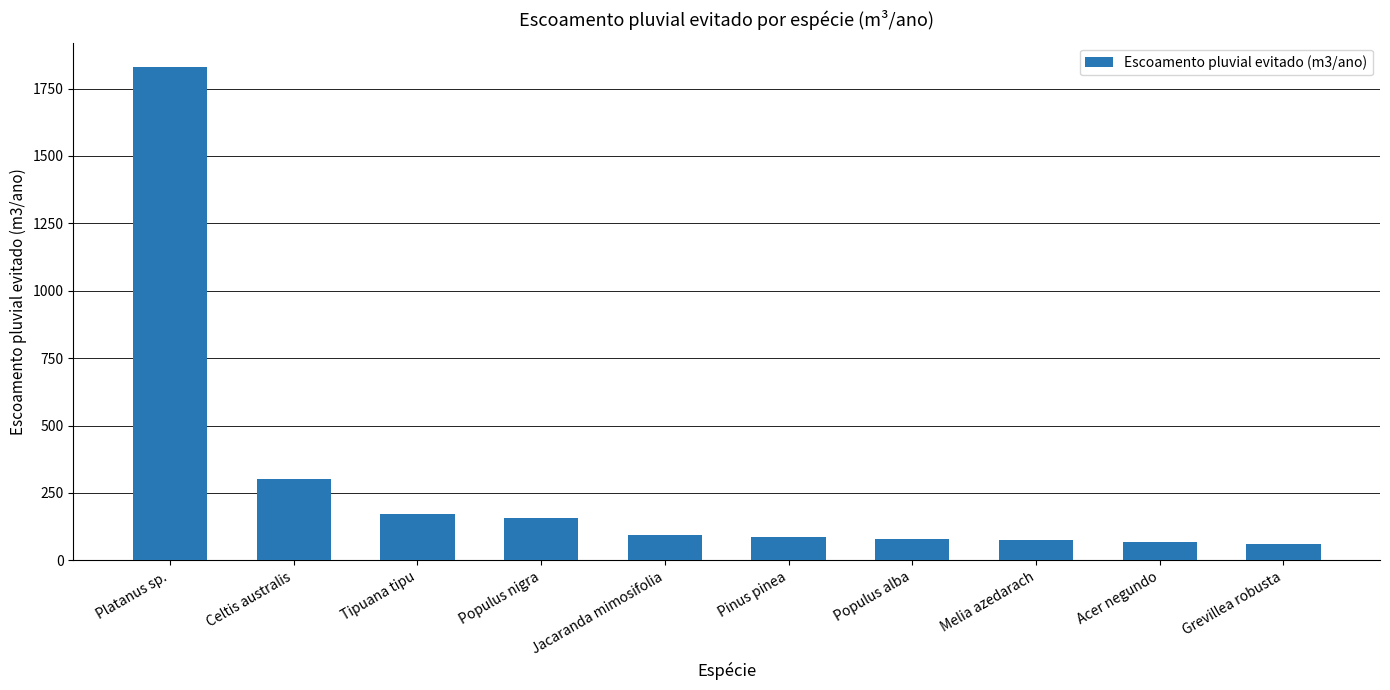

What is the approximate value at Melia azedarach?

76.0